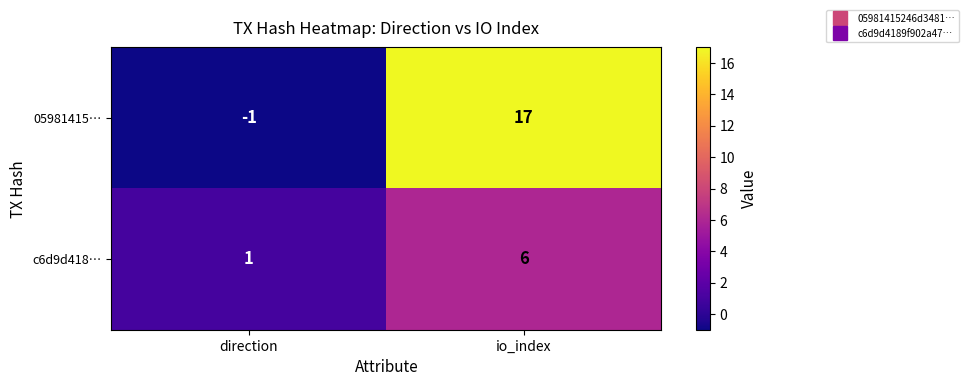

Reading left to right, transcribe all the data shown in this chart.

05981415…: direction=-1	io_index=17
c6d9d418…: direction=1	io_index=6